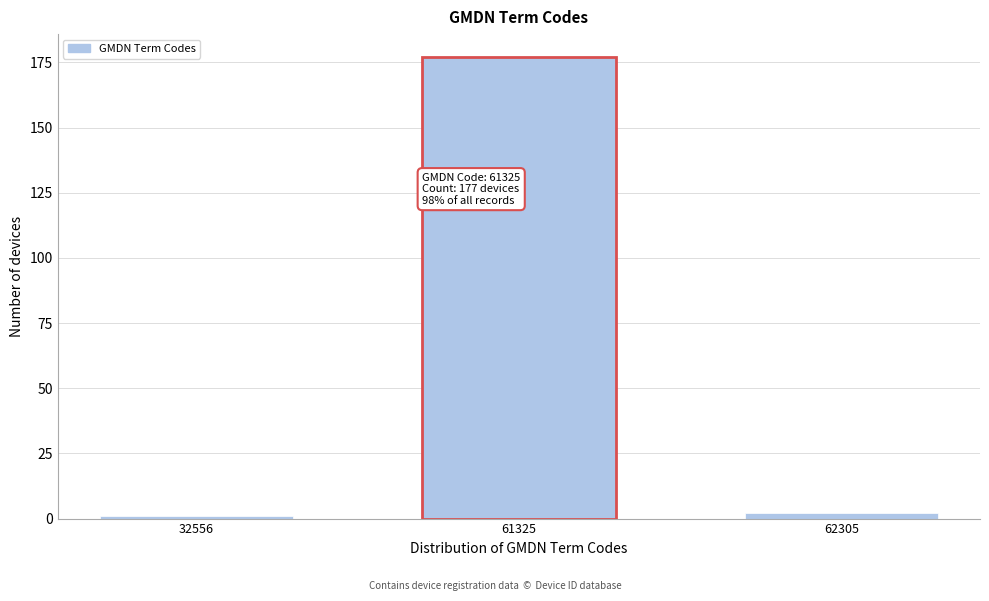

Reading left to right, what are all the values shown in this chart?

1	177	2